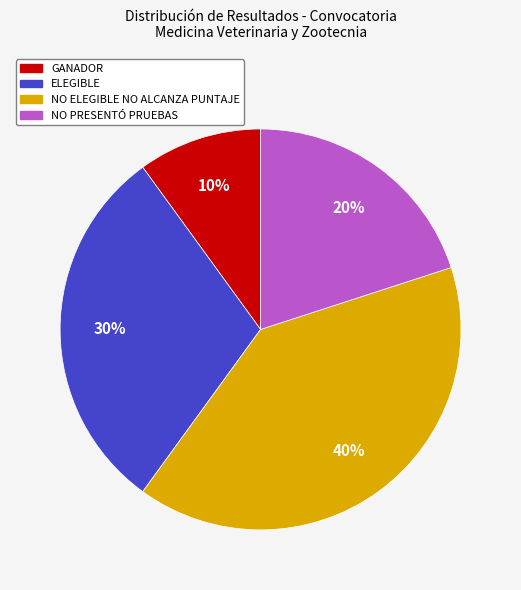

Does NO PRESENTÓ PRUEBAS represent more than half of the total?

No